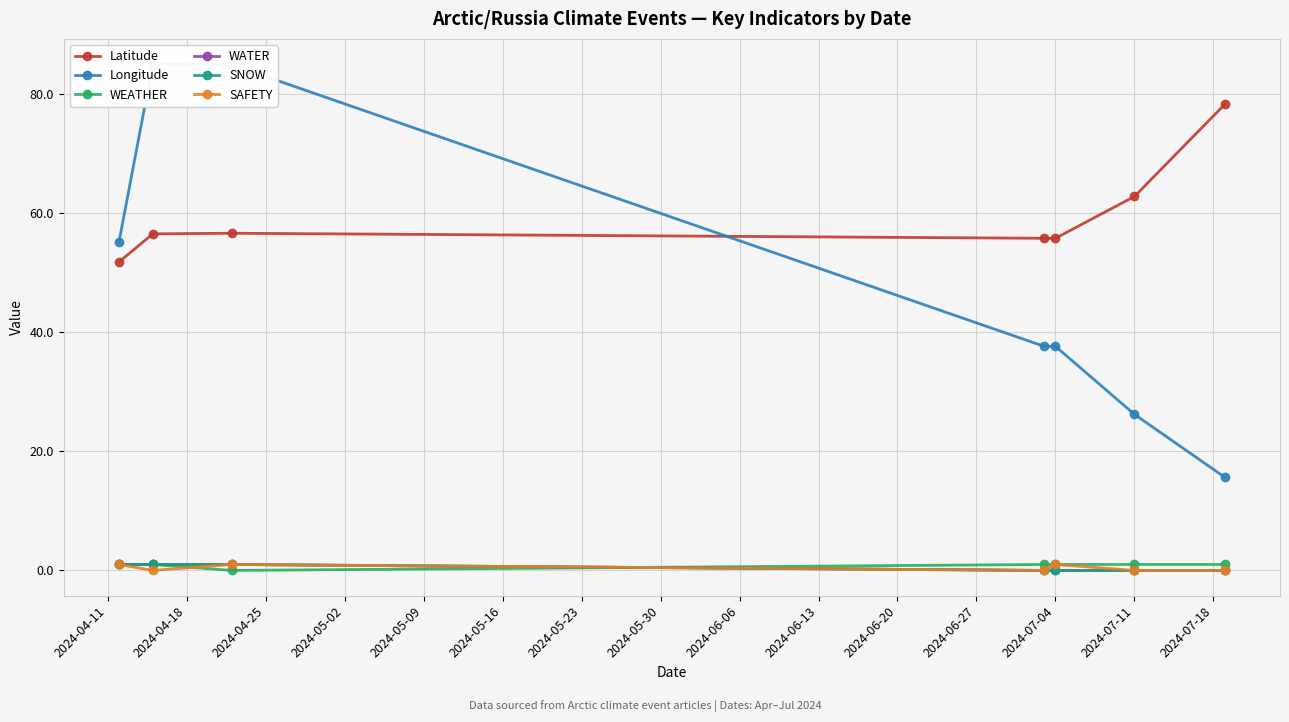

Is it true that SNOW equals 1.6 at 2024-04-11?

False